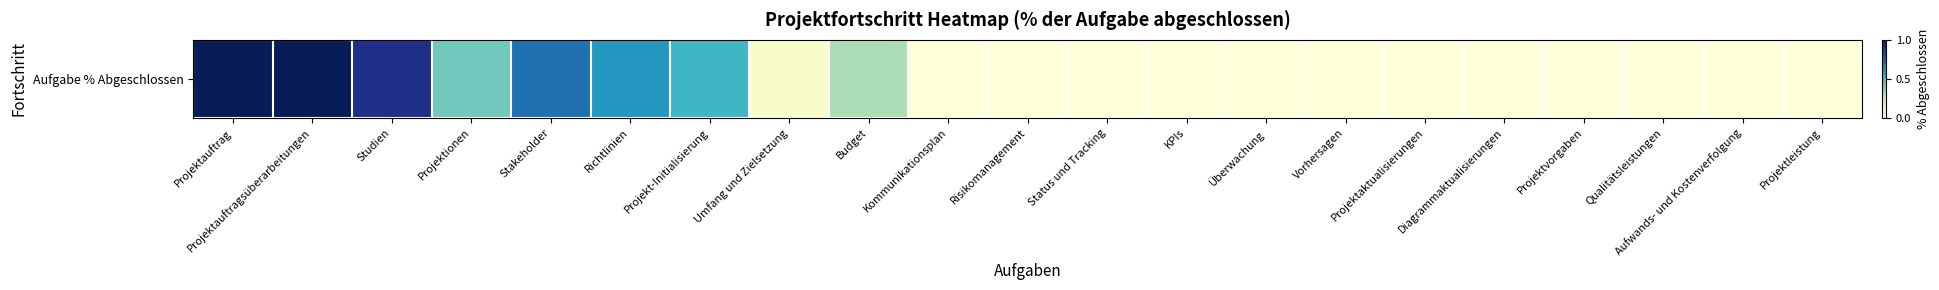

Between Kommunikationsplan and Projektauftrag, which is larger?

Projektauftrag